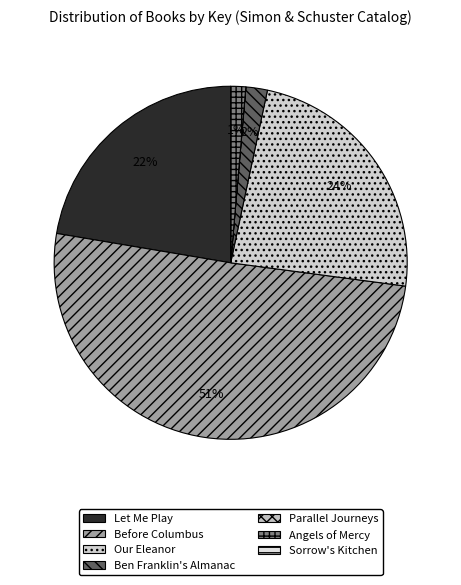

The Our Eleanor slice represents 35% of the pie. True or false?

False